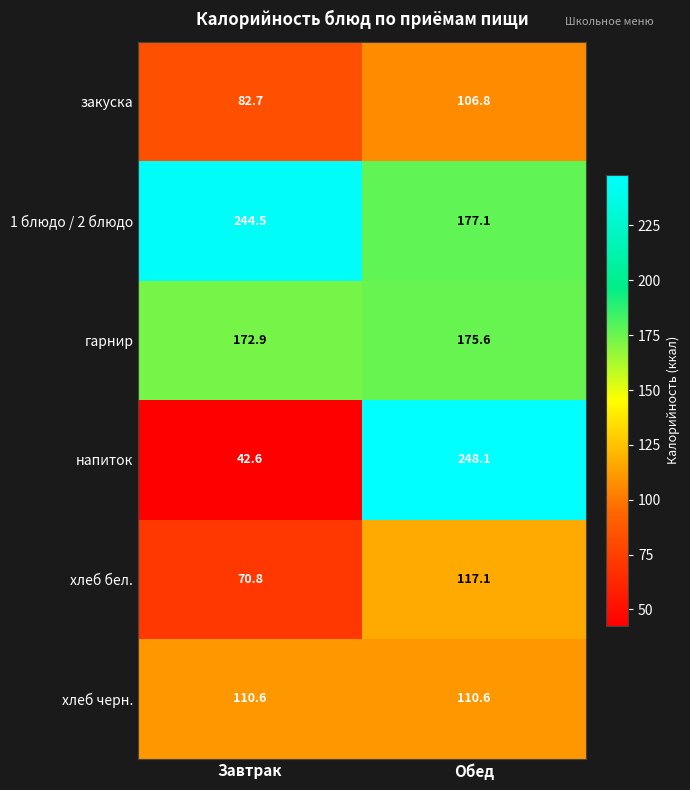

What is the average value of the хлеб черн. series?

110.6